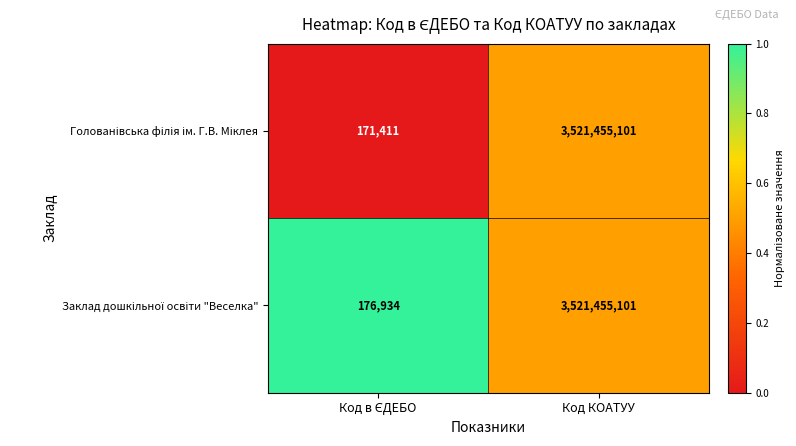

At which category does the chart reach its peak across all series?

Код КОАТУУ